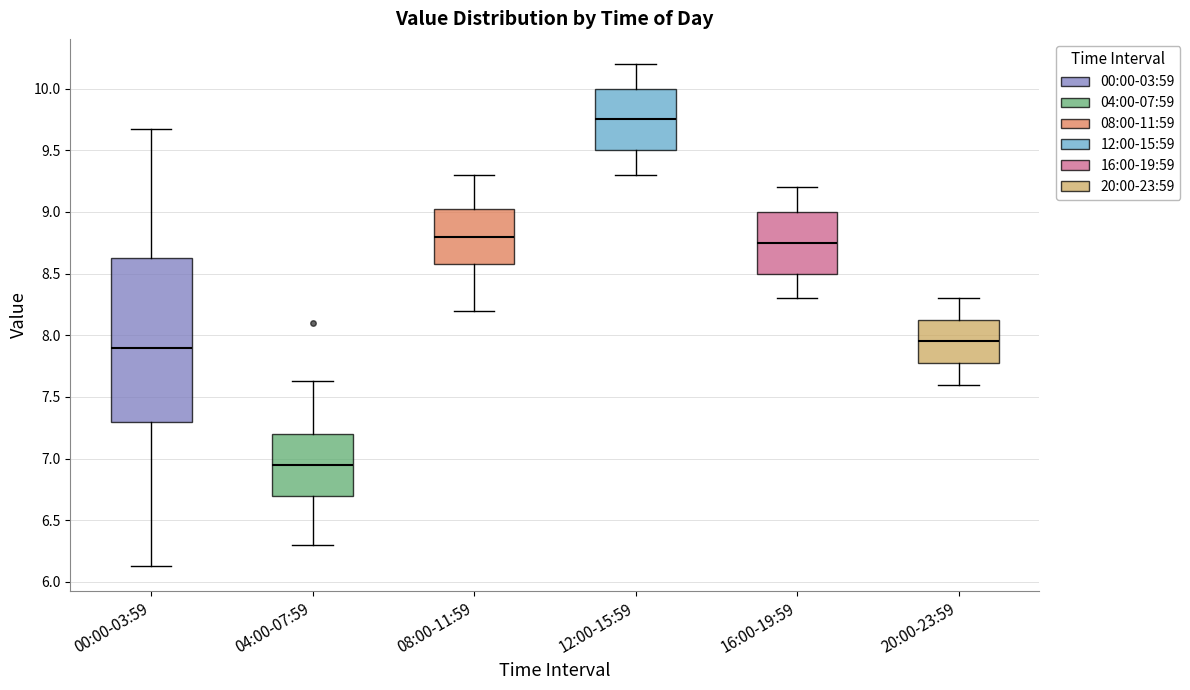

Which box has the lowest median line?

04:00-07:59